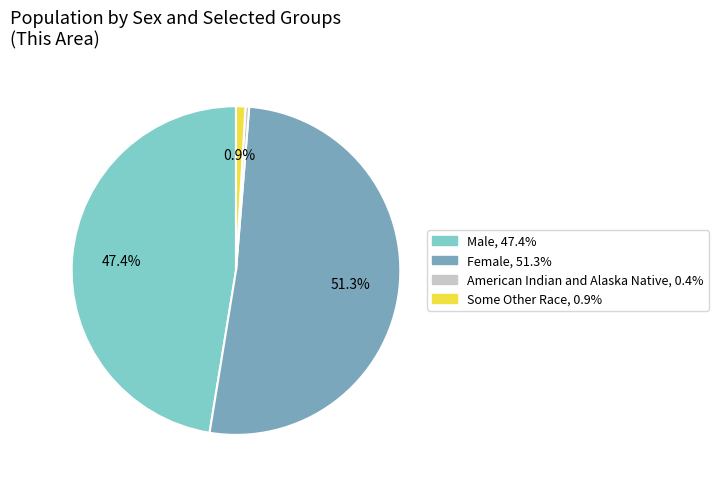

Does any single category account for the majority?

Yes